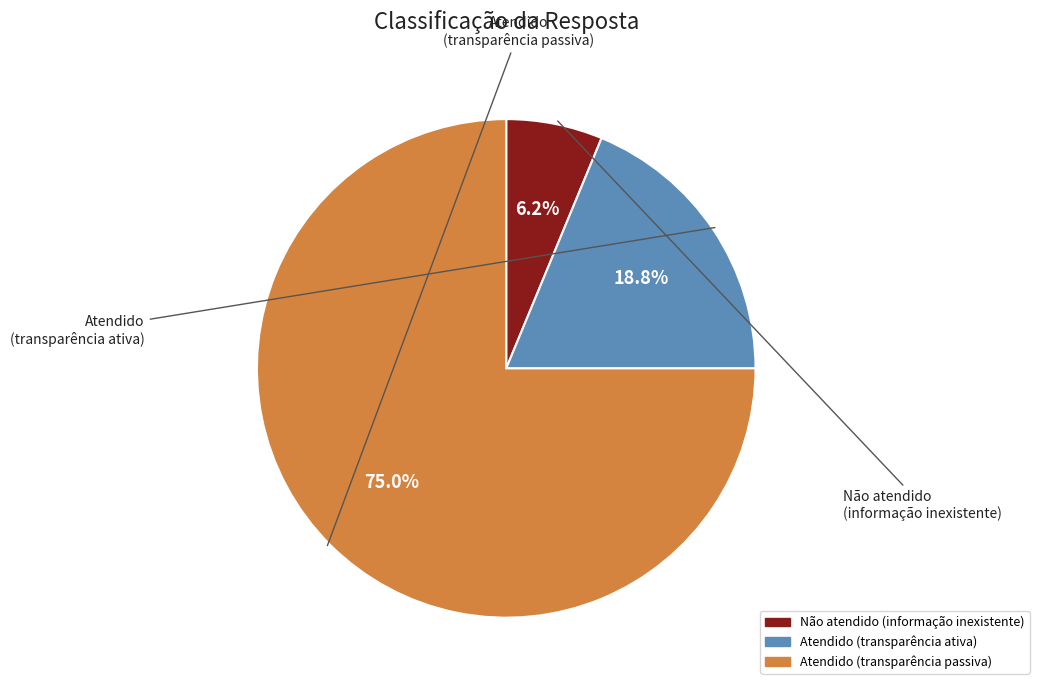

How many slices are in this pie chart?

3